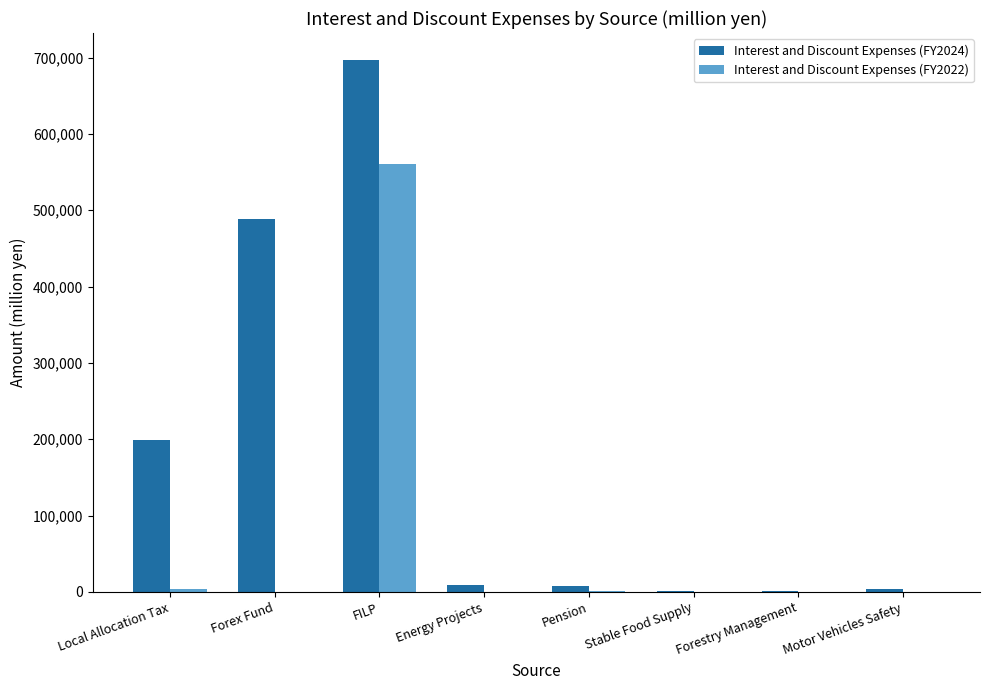

What are all the series names shown in the legend?

Interest and Discount Expenses (FY2024), Interest and Discount Expenses (FY2022)